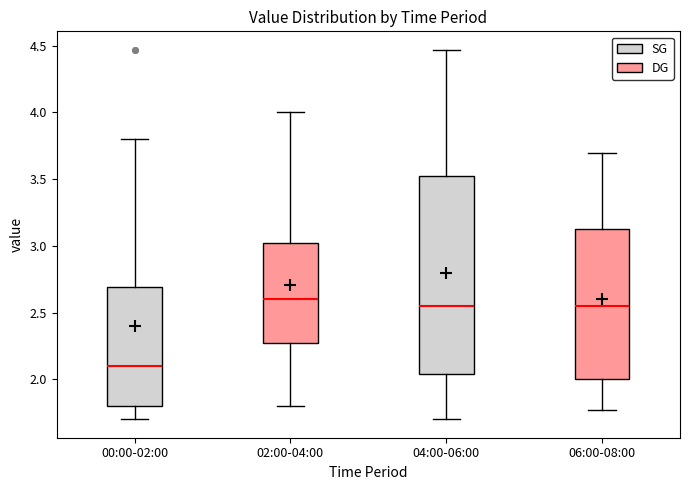

Reading left to right, transcribe this box plot: for each box, give where its median line is, the range the box spans, and where its two whiskers end, as read against the y-axis. The values are not printed on the chart, so give them approximately, as read against the axis.

00:00-02:00: median 2.10, box 1.80 to 2.70, whiskers 1.70 to 3.80
02:00-04:00: median 2.60, box 2.30 to 3.05, whiskers 1.80 to 4.00
04:00-06:00: median 2.55, box 2.05 to 3.55, whiskers 1.70 to 4.45
06:00-08:00: median 2.55, box 2.00 to 3.15, whiskers 1.75 to 3.70